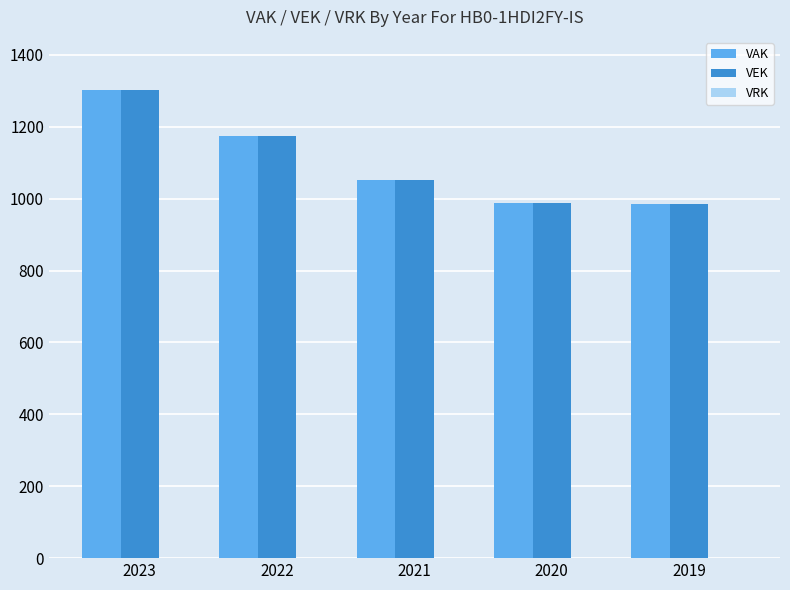

Is it true that VAK equals 1174 at 2022?

True